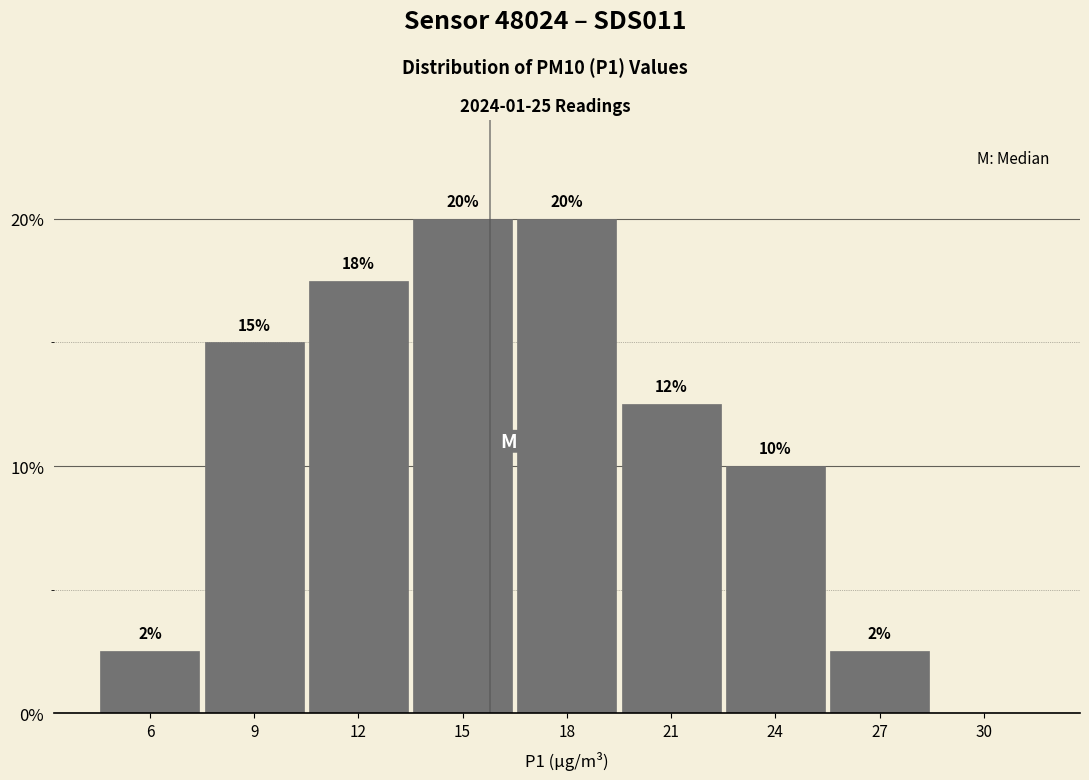

What value does the data have at 21?

12.5